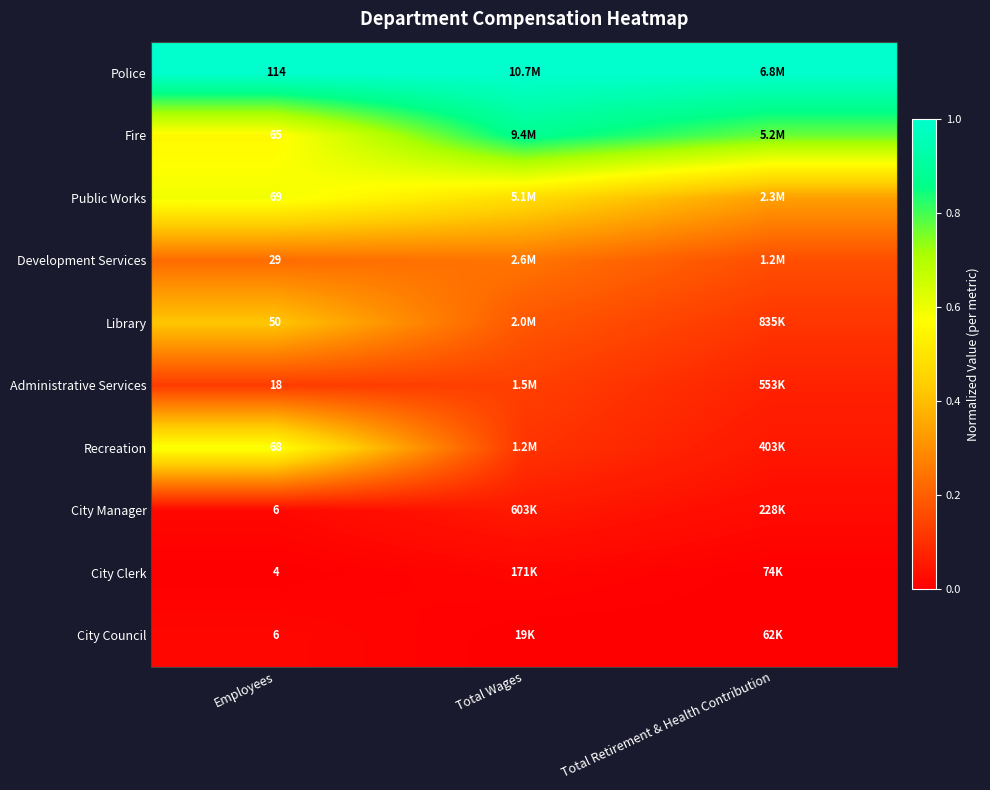

List the series in order of their peak value, lowest first.

City Clerk, City Council, City Manager, Administrative Services, Development Services, Library, Recreation, Public Works, Fire, Police